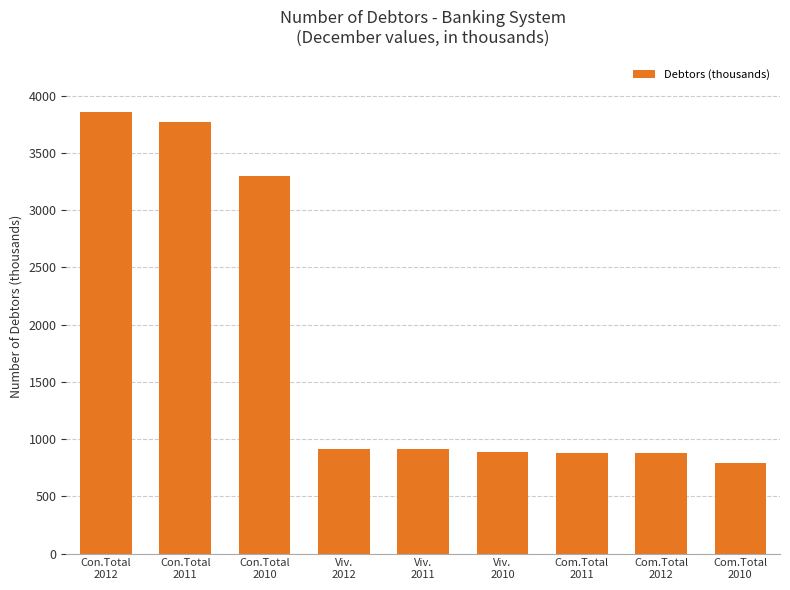

What is the difference between the values at Con.Total
2011 and Viv.
2012?

2861.1